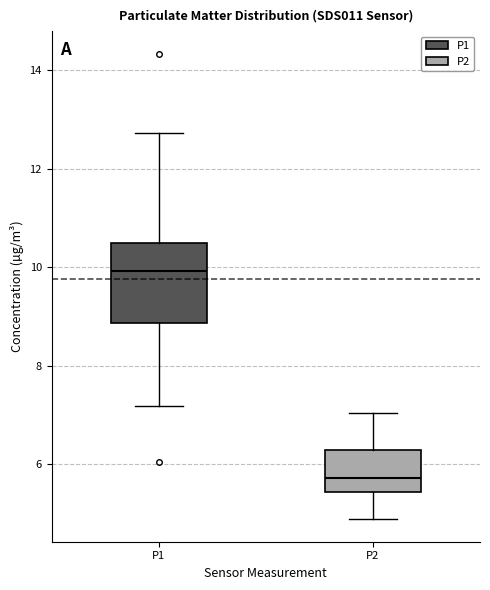

Where does the upper whisker of the box for P2 end on the y-axis? The values are not printed on the chart, so give them approximately, as read against the axis.

7.0